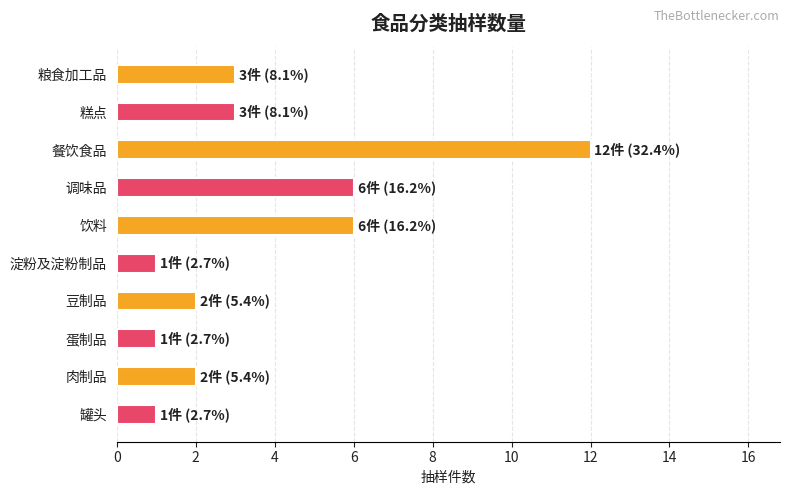

What is the greatest value displayed?

12